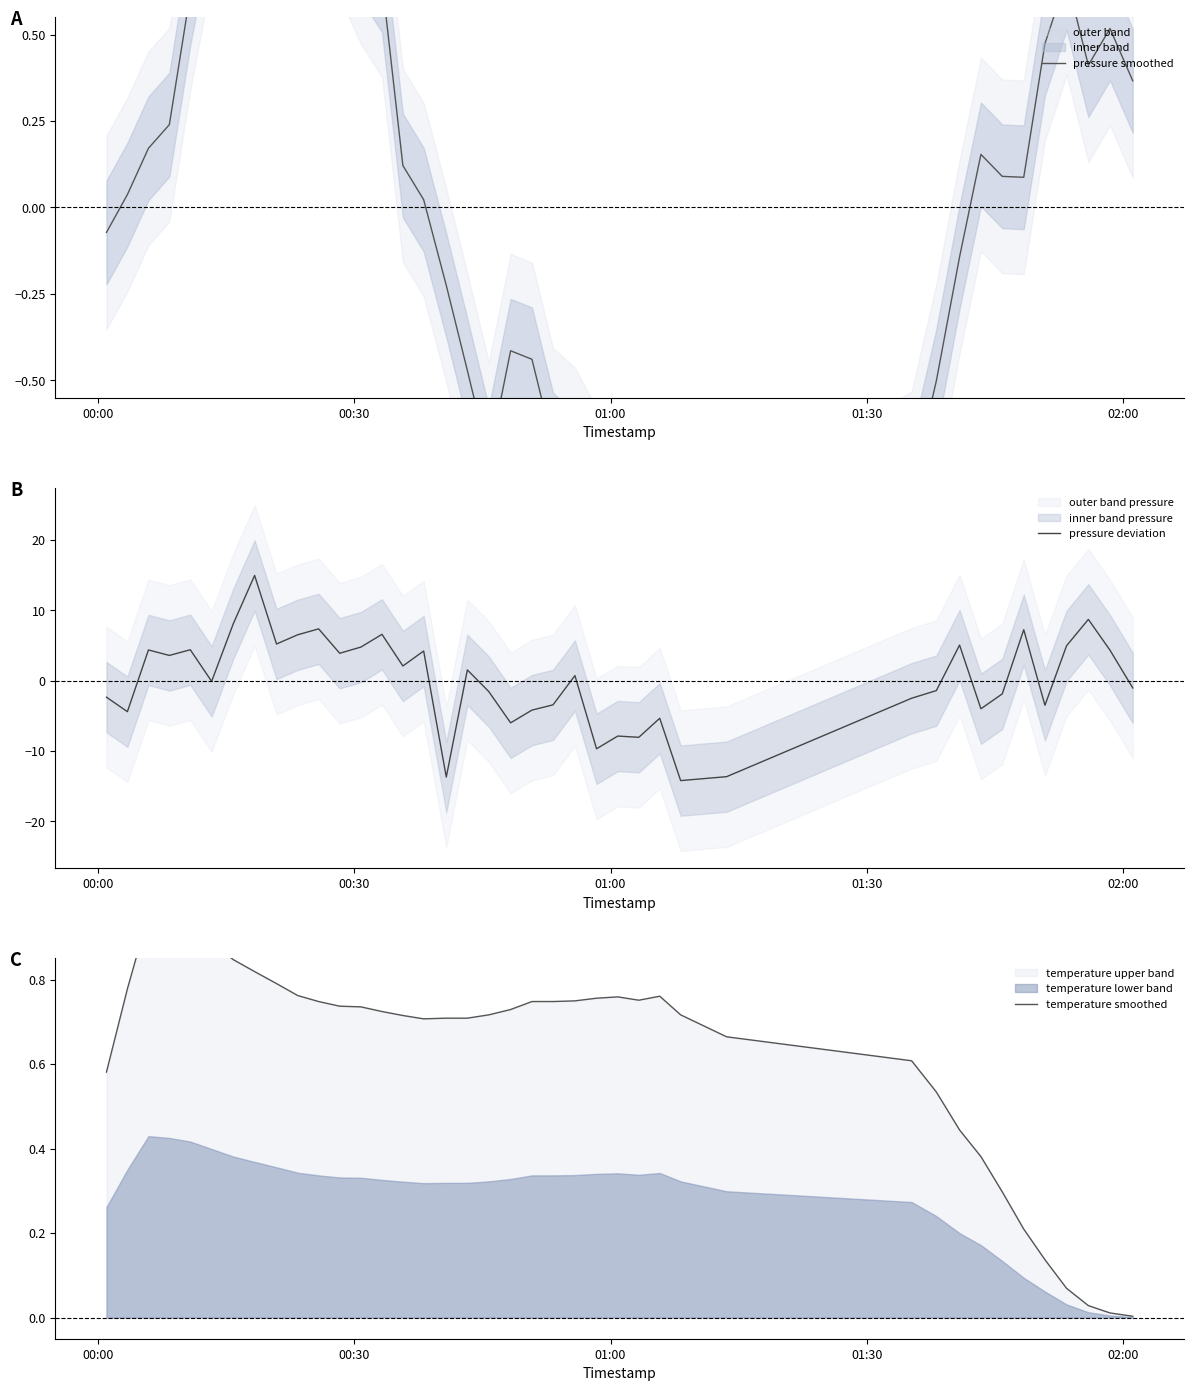

What is the maximum value for pressure deviation?

15.0